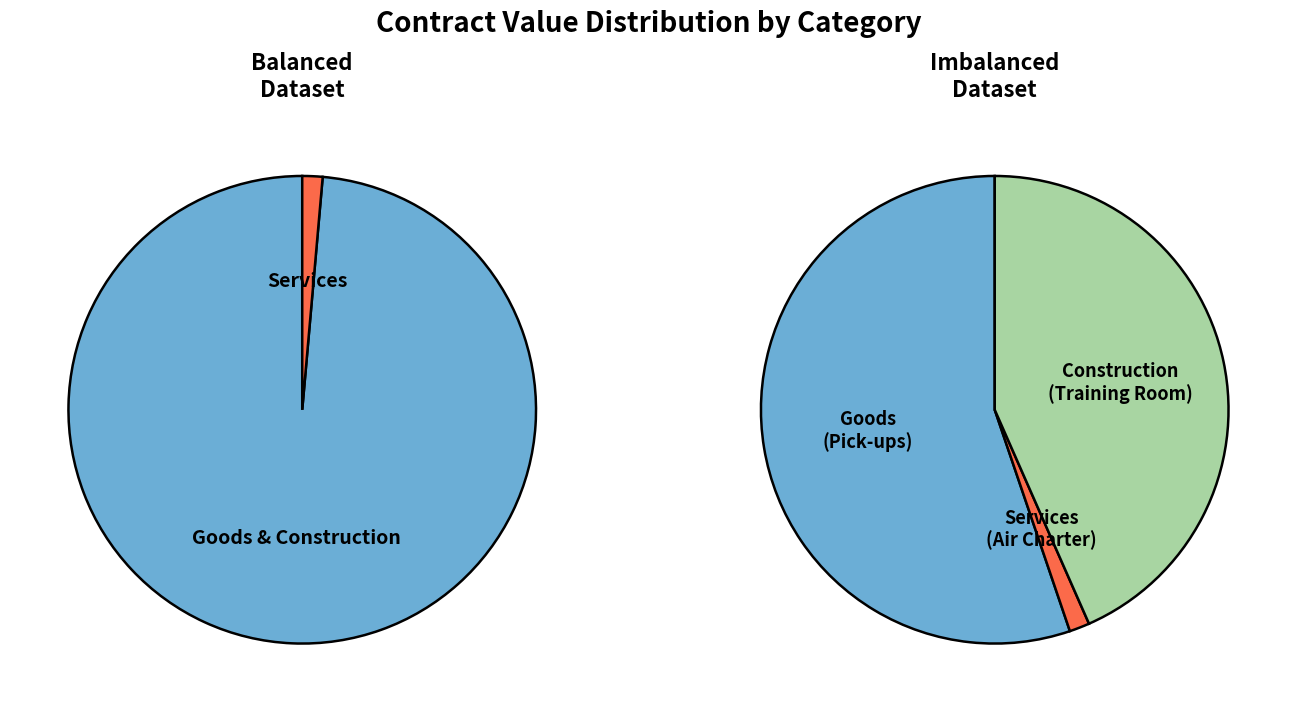

To the nearest percent, what percentage of the pie is 1/2 Ton 4x4 Crew Cab Pick-ups X 3?

55%